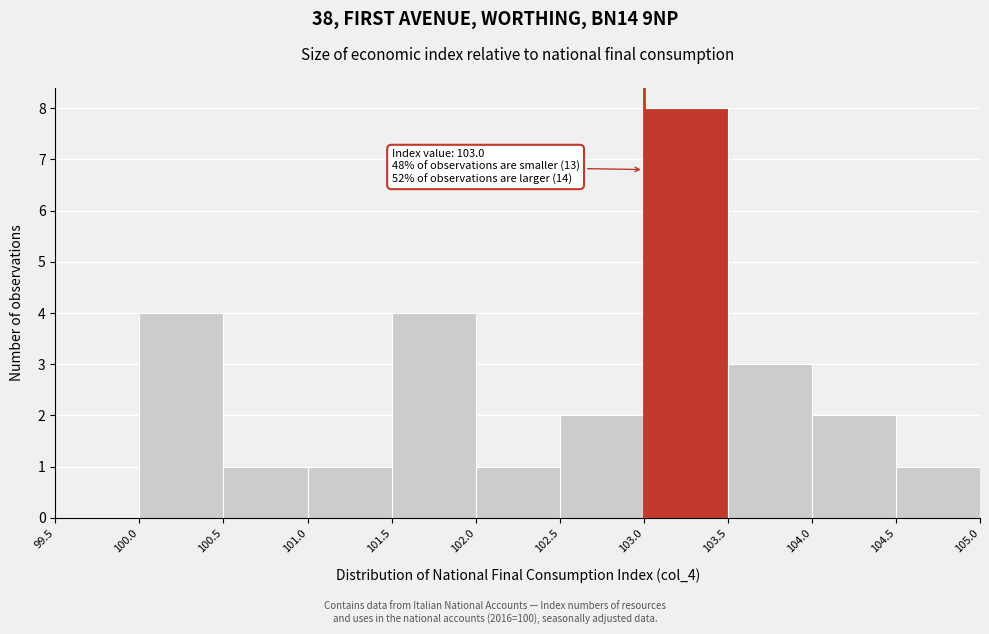

Which range on the x-axis has the tallest bar?

103.0 to 103.5